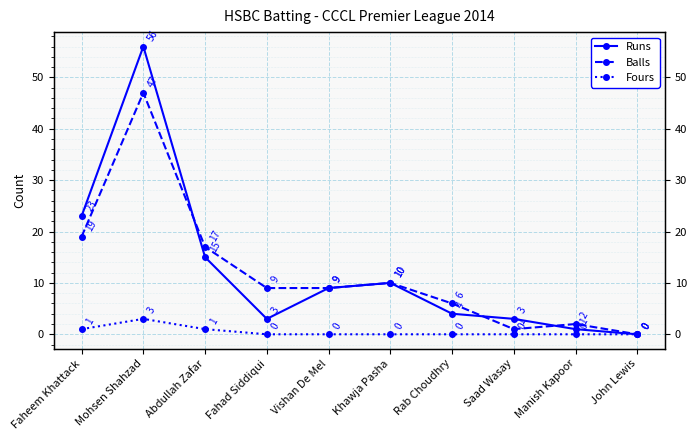

How many interior local valleys does the Balls series have?

1